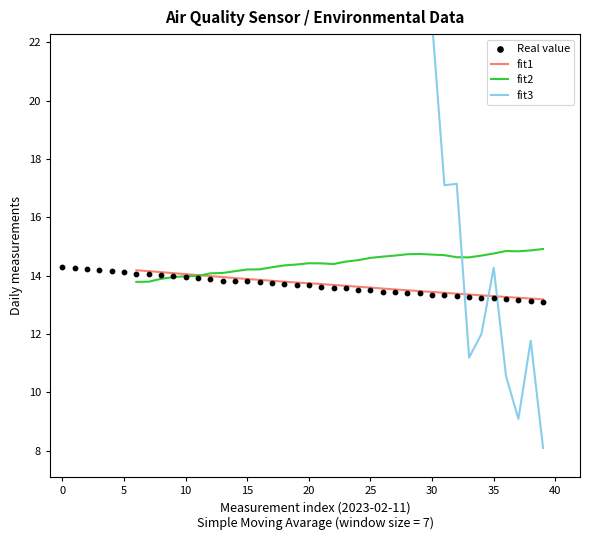

Which series has the widest spread of Y values?

fit3